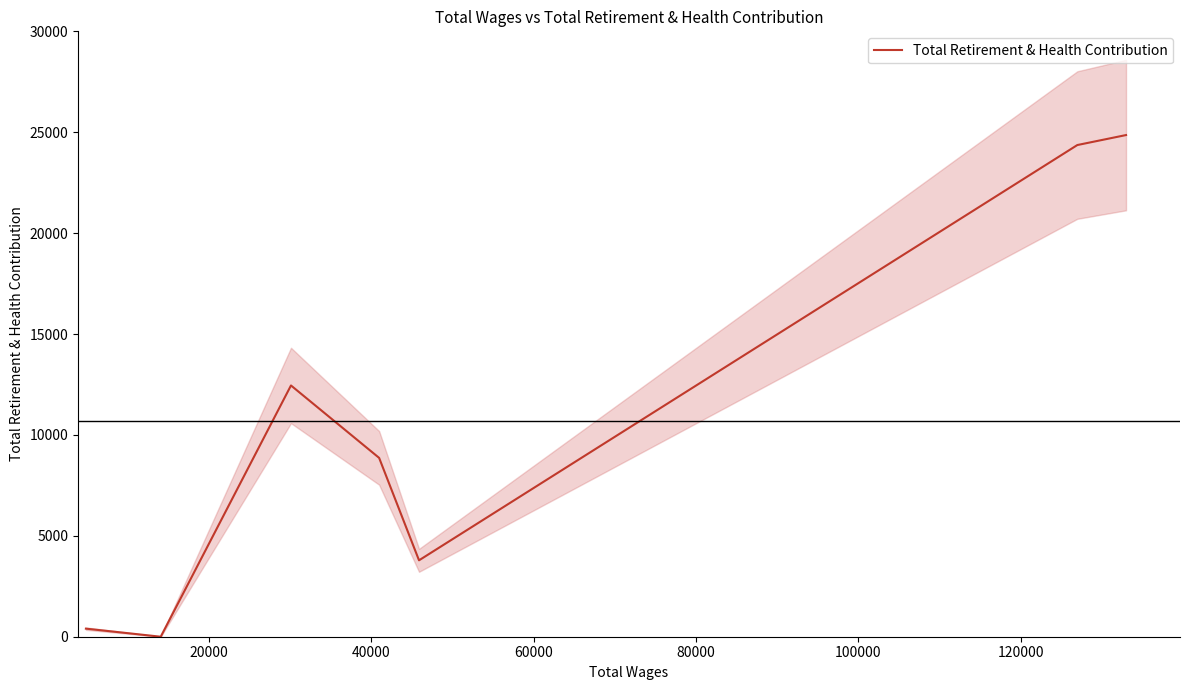

What is the maximum value for Total Retirement & Health Contribution?

24860